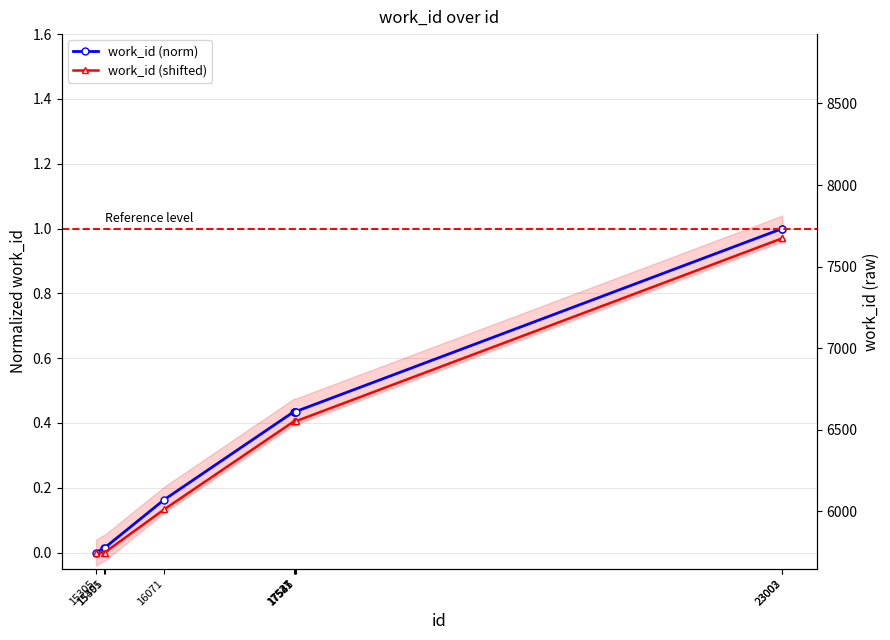

What are all the series names shown in the legend?

work_id (norm), work_id (shifted)